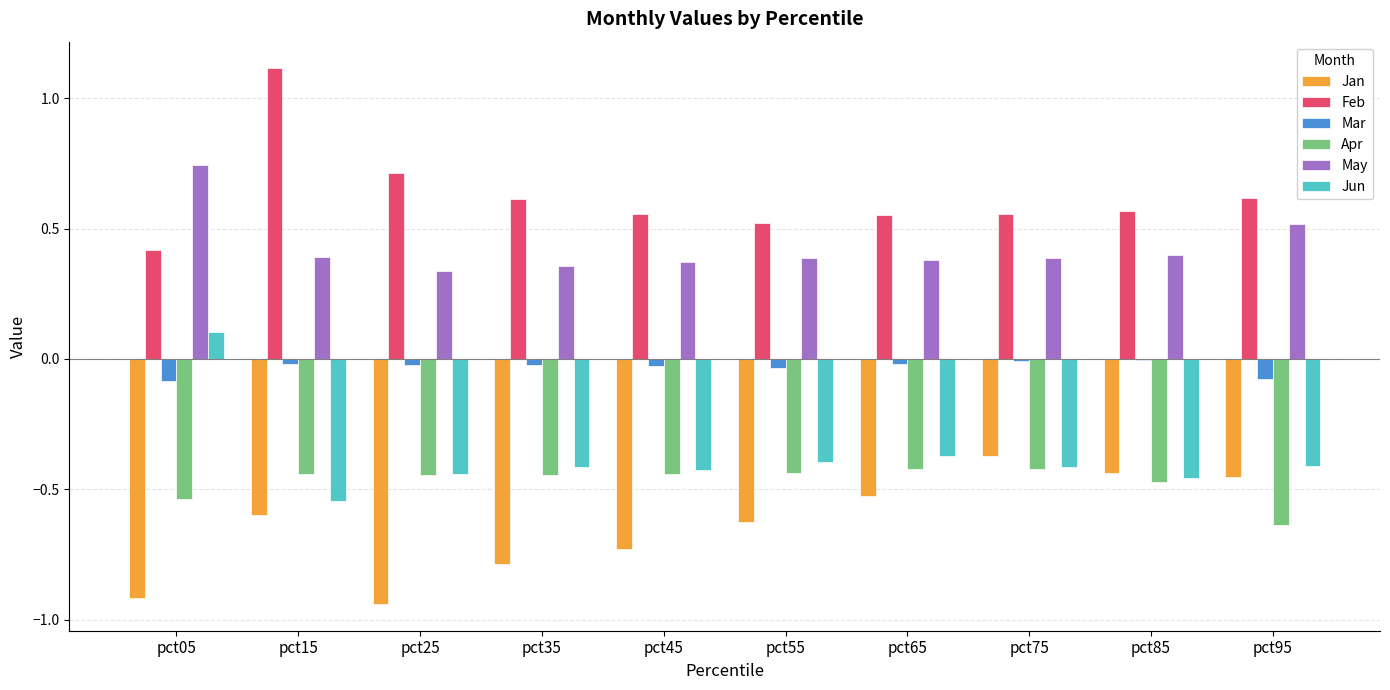

What is the sum of all Mar values?

-0.3